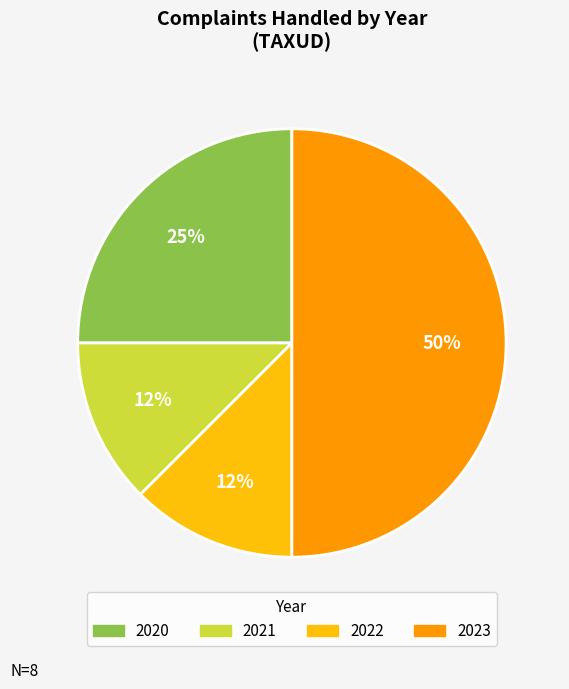

Do 2022 and 2021 together represent more than half of the pie?

No